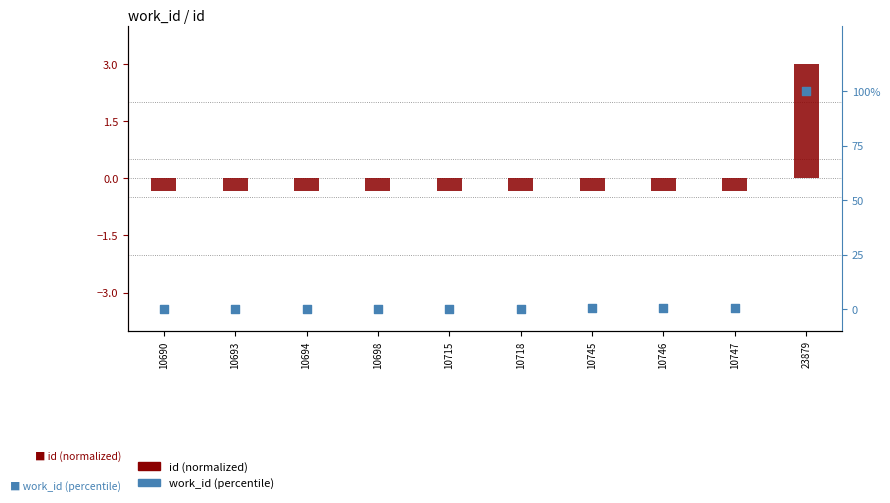

At which category is the sum across all series the highest?

23879